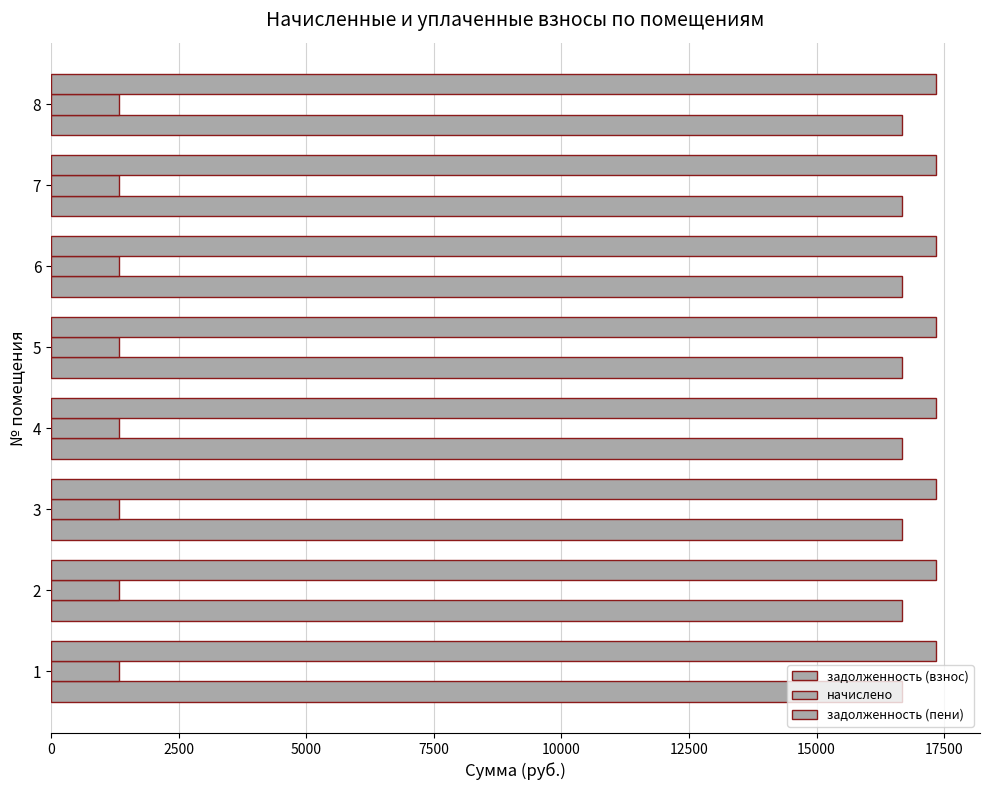

Is it true that задолженность (пени) equals 17335.9 at 5?

True